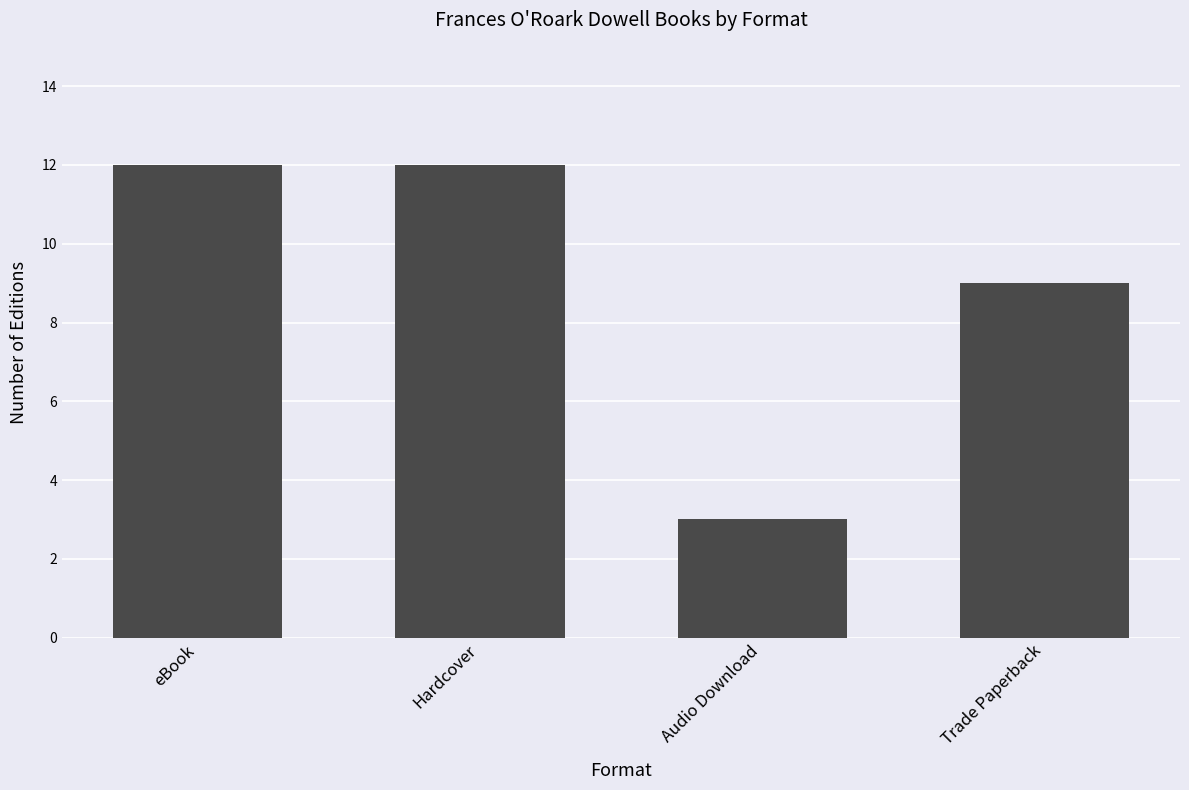

What is the average value?

9